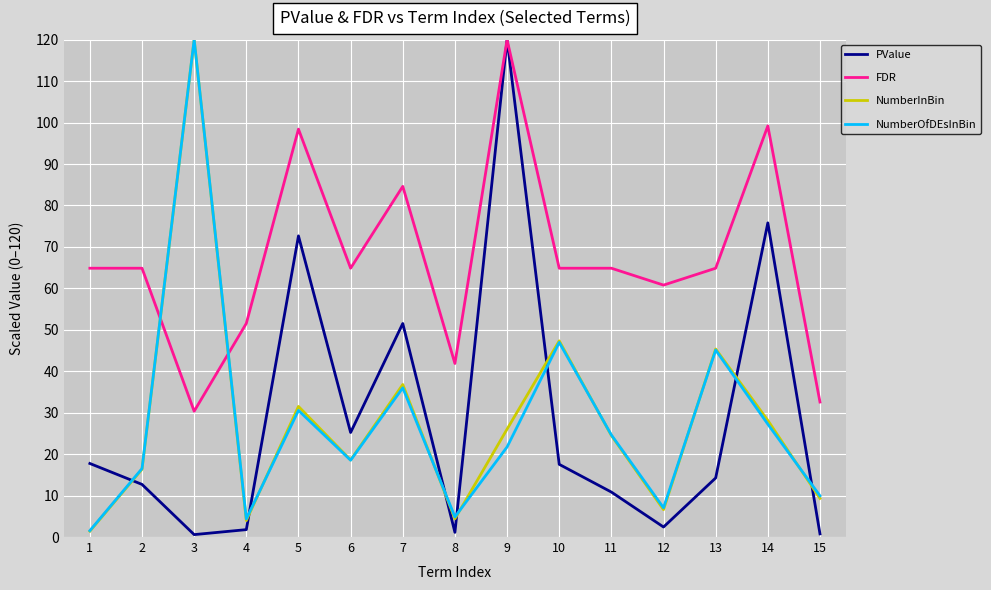

The value of NumberOfDEsInBin at 11 is 24.6. True or false?

True